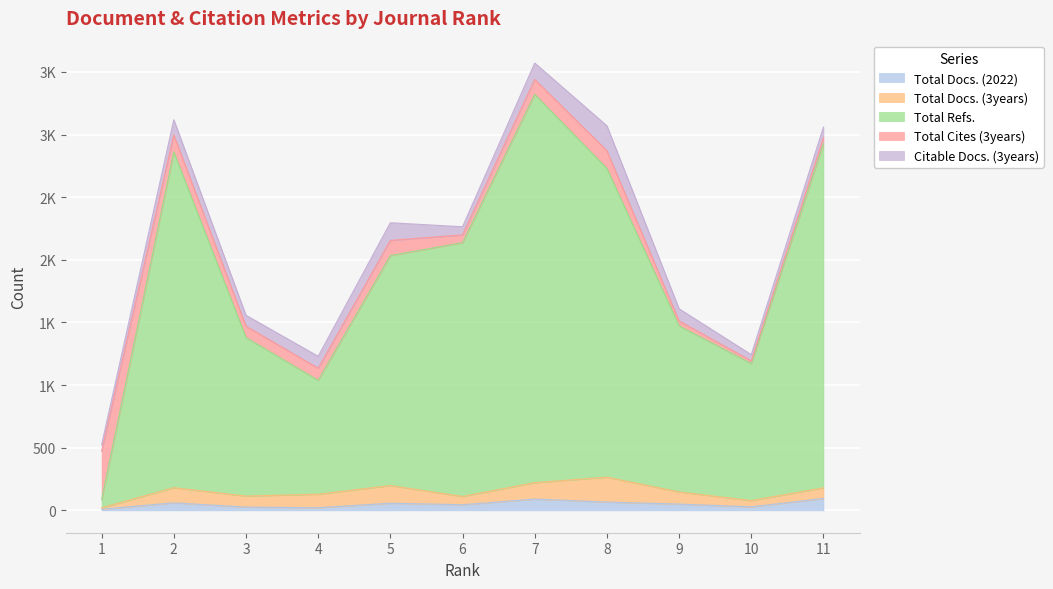

List the series in order of their peak value, lowest first.

Total Docs. (2022), Total Docs. (3years), Citable Docs. (3years), Total Cites (3years), Total Refs.